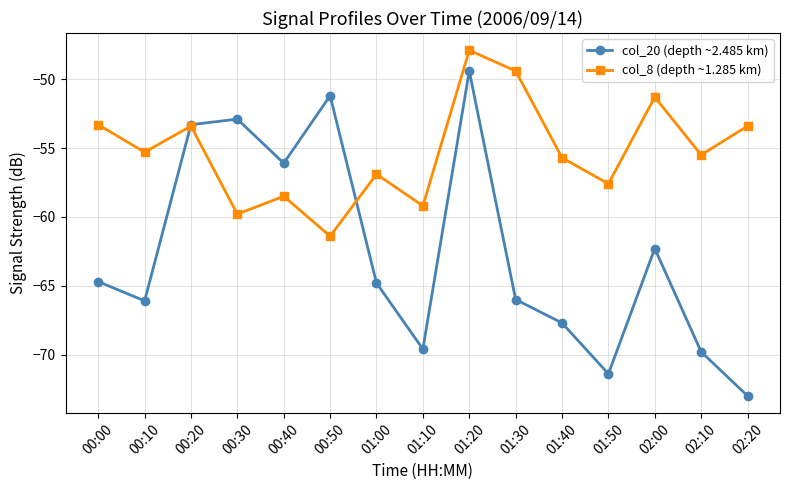

What are all the series names shown in the legend?

col_20 (depth ~2.485 km), col_8 (depth ~1.285 km)